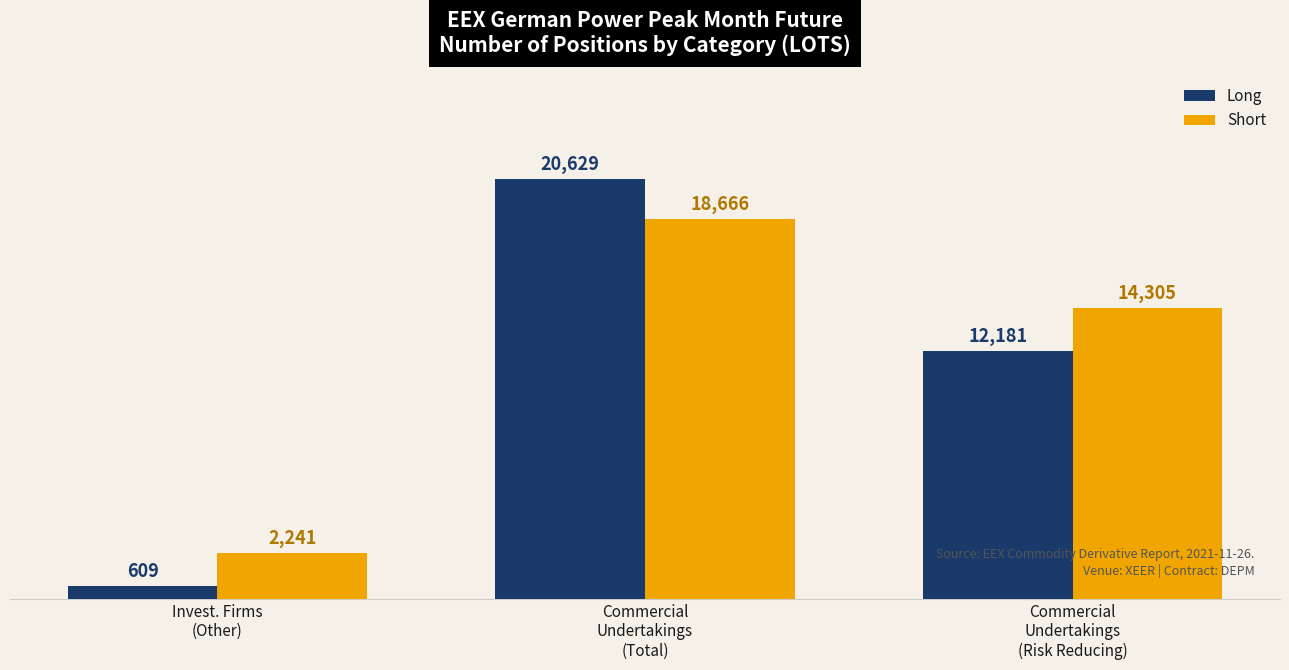

How many data points does each series have?

3